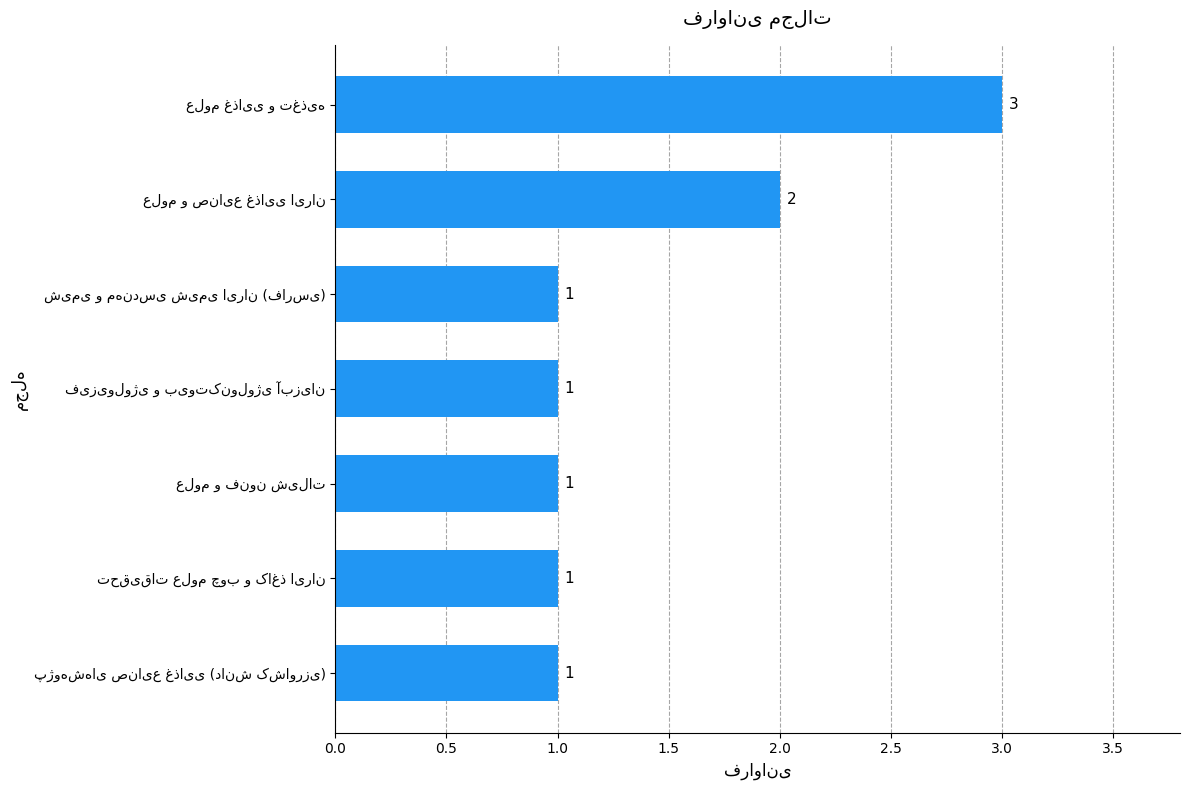

Reading bottom to top, transcribe all the data shown in this chart.

1	1	1	1	1	2	3